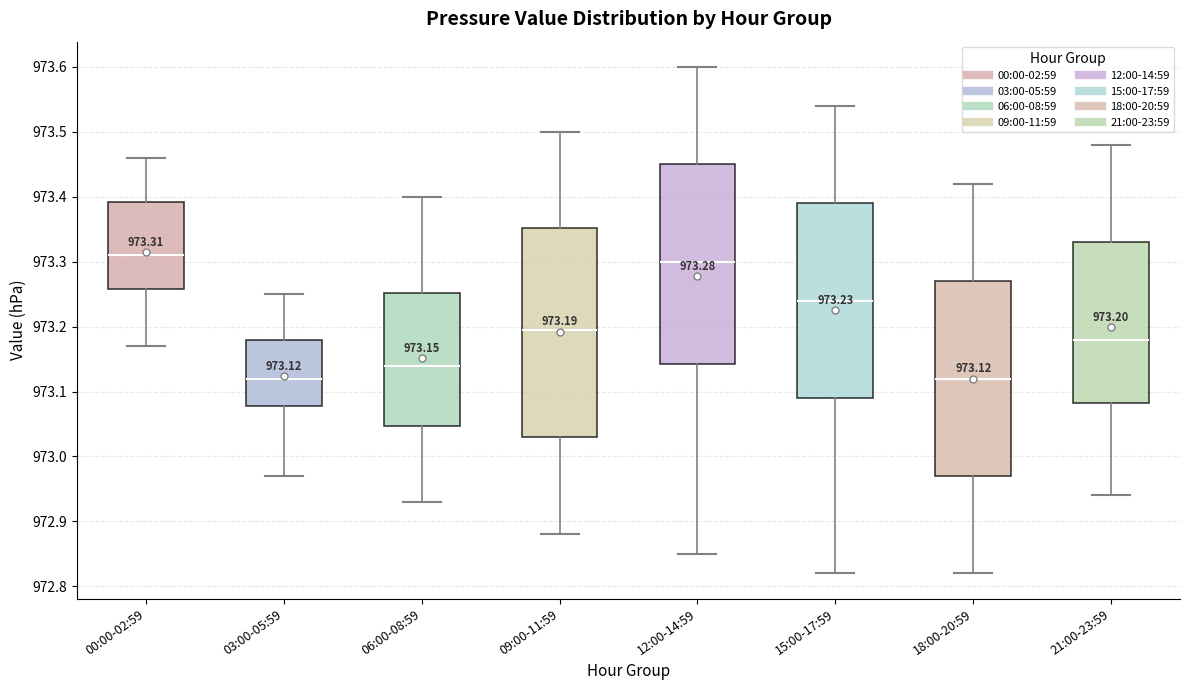

Comparing the boxes themselves (not the whiskers), which one is the tallest?

09:00-11:59